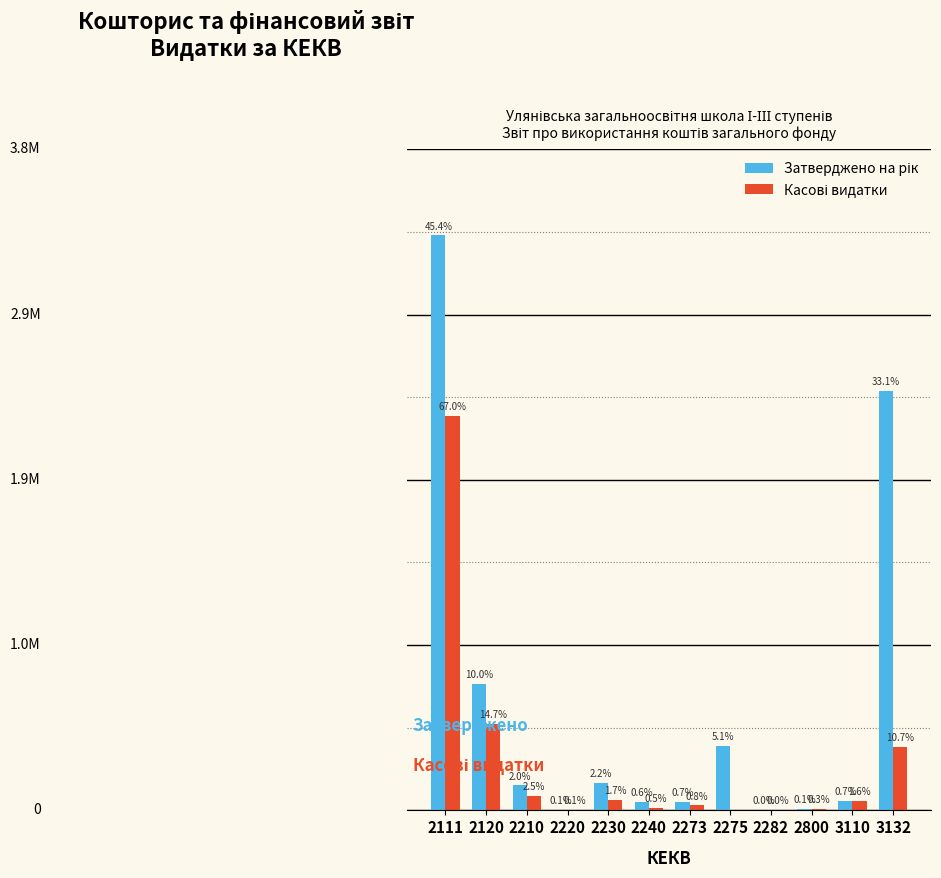

Does the chart contain stacked bars?

No